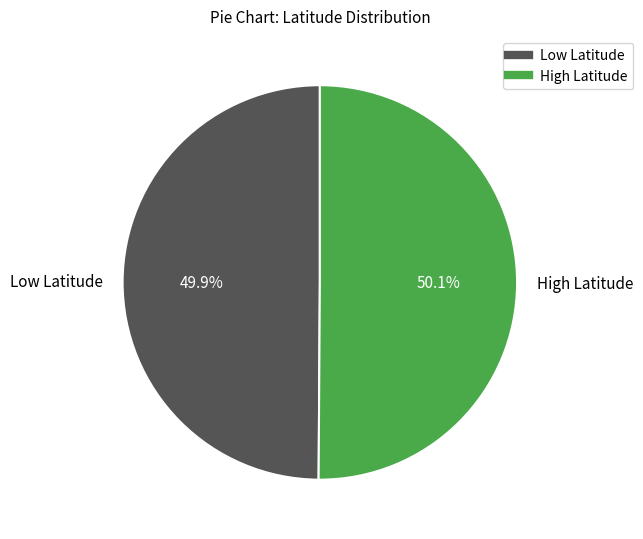

What is the ratio of the value at High Latitude to the value at Low Latitude?

1.0